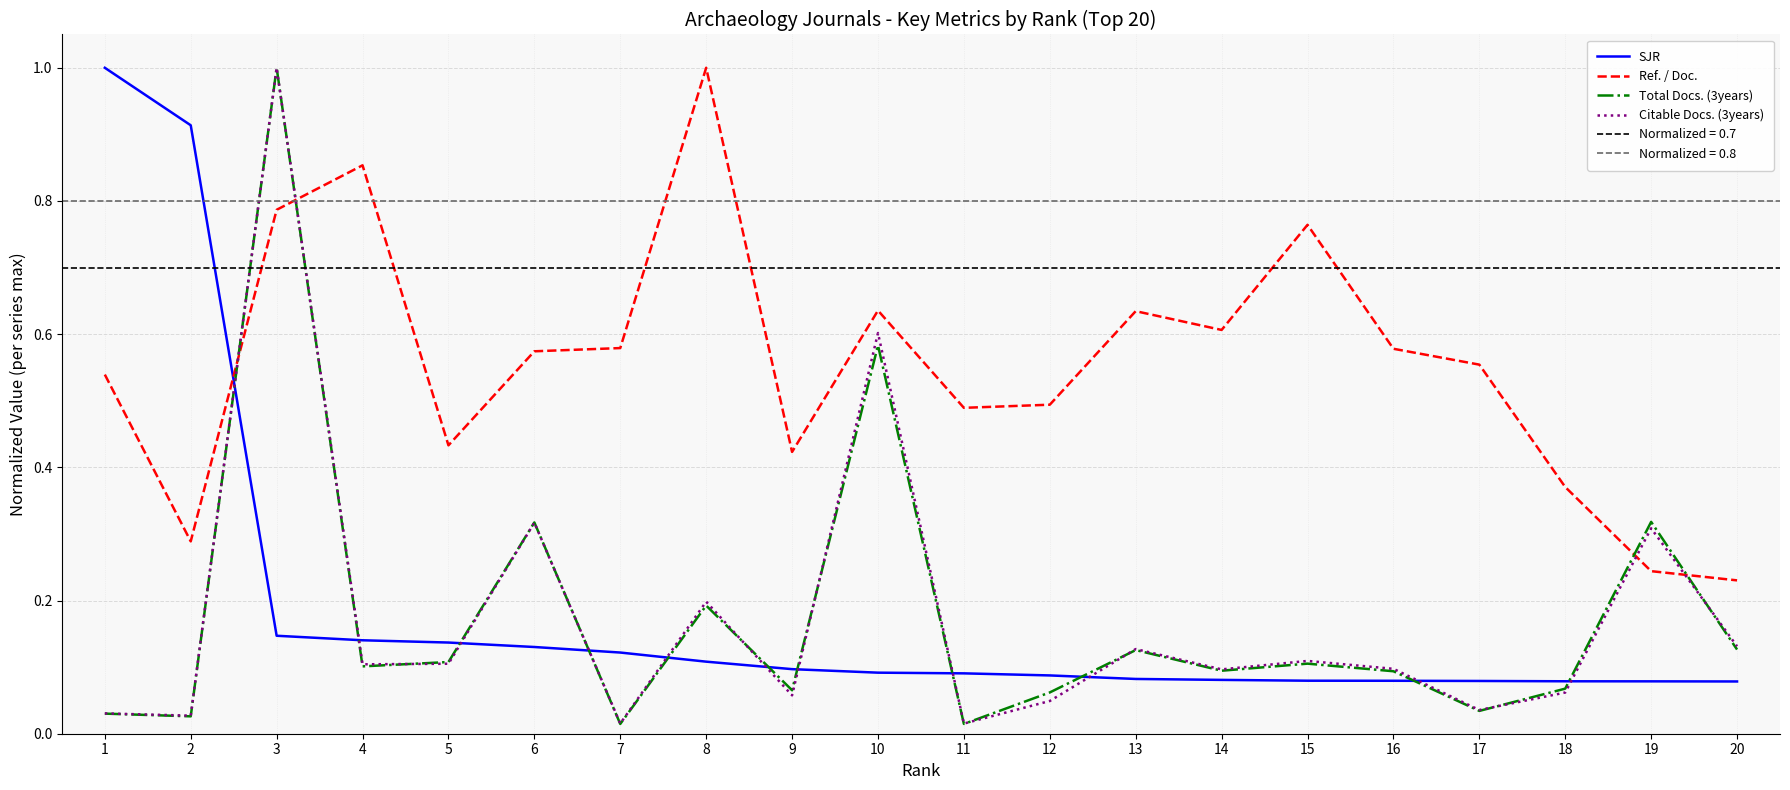

What is the difference between the maximum and minimum values in the SJR series?

0.9